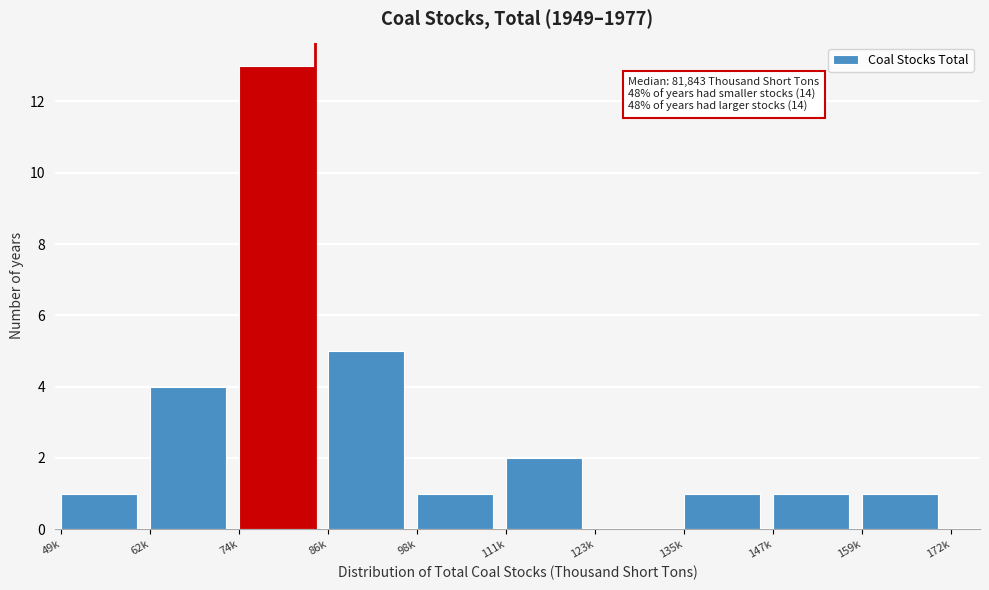

Reading left to right, what are all the values shown in this chart?

49k=1	62k=4	74k=13	86k=5	98k=1	111k=2	123k=0	135k=1	147k=1	159k=1